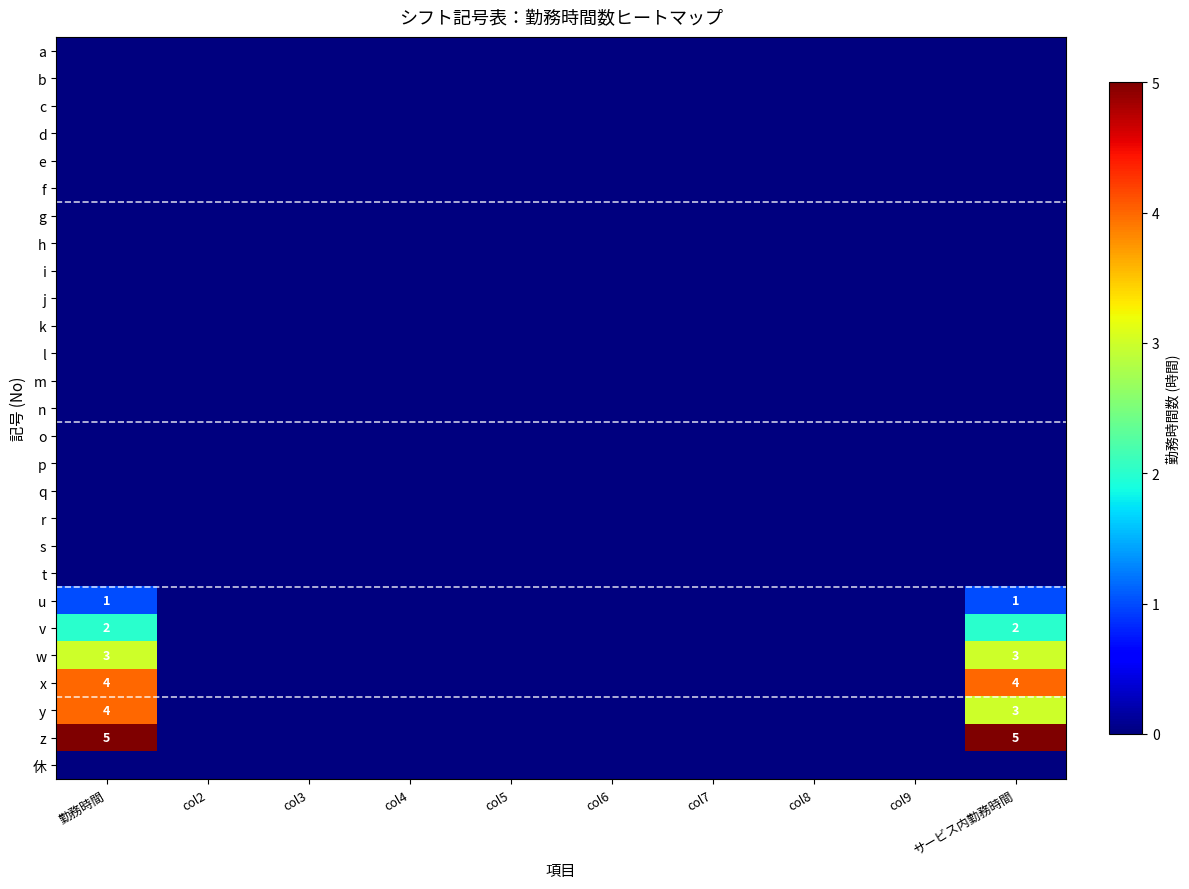

List the labels in order of k value, smallest first.

勤務時間, col2, col3, col4, col5, col6, col7, col8, col9, サービス内勤務時間